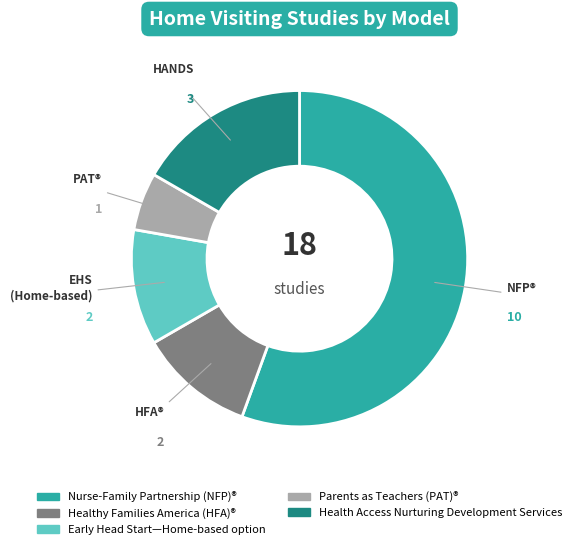

Count the number of slices in the pie.

5